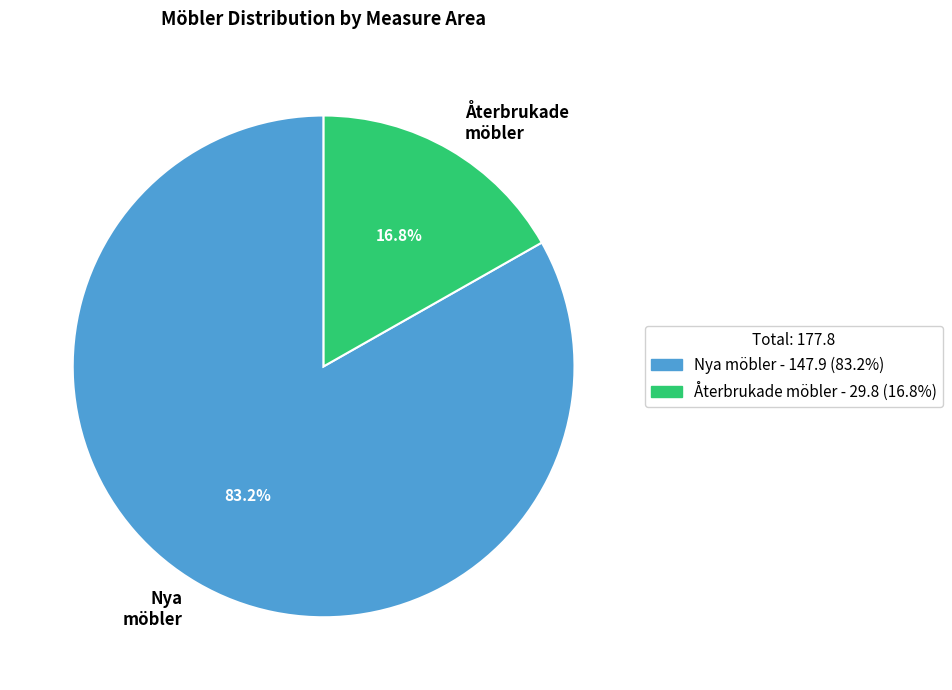

Approximately how many times larger is the value at Nya möbler compared to Återbrukade möbler?

5.0